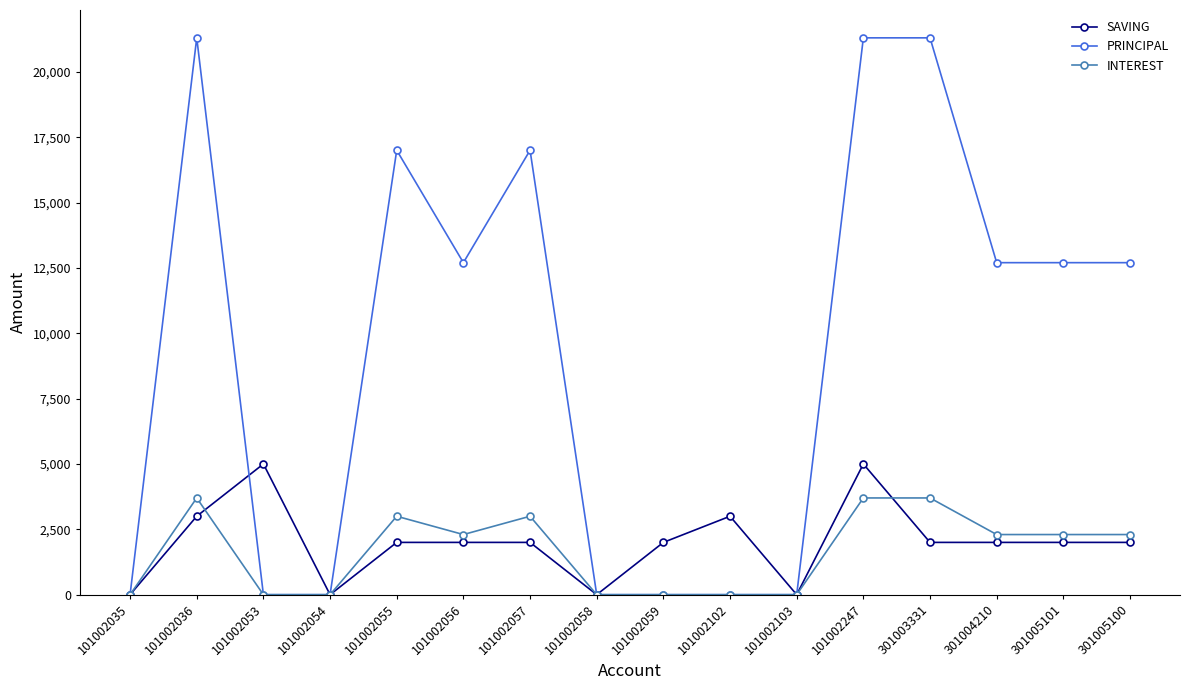

Is it true that PRINCIPAL equals 21300 at 301003331?

True